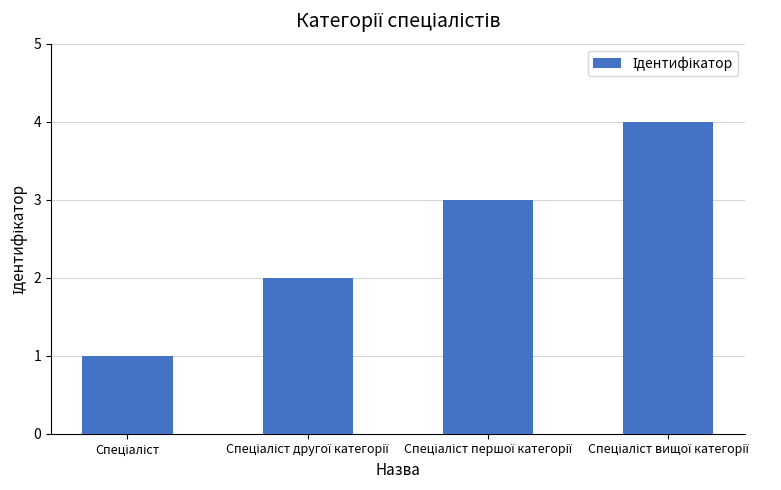

What is the maximum value shown in the chart?

4